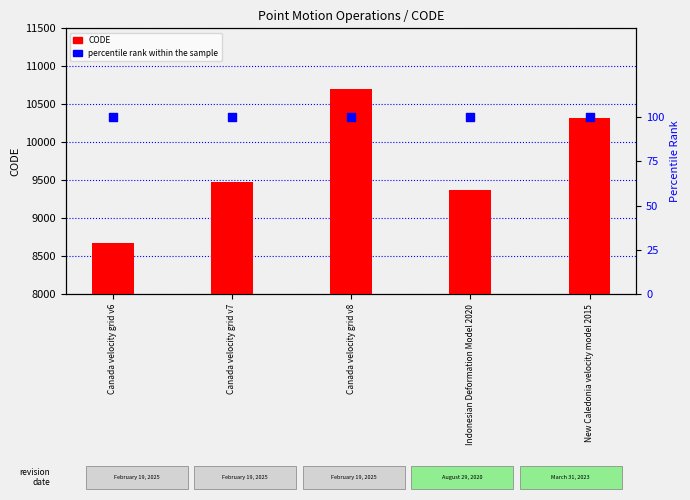

Which series contains the lowest Y value?

percentile rank within the sample